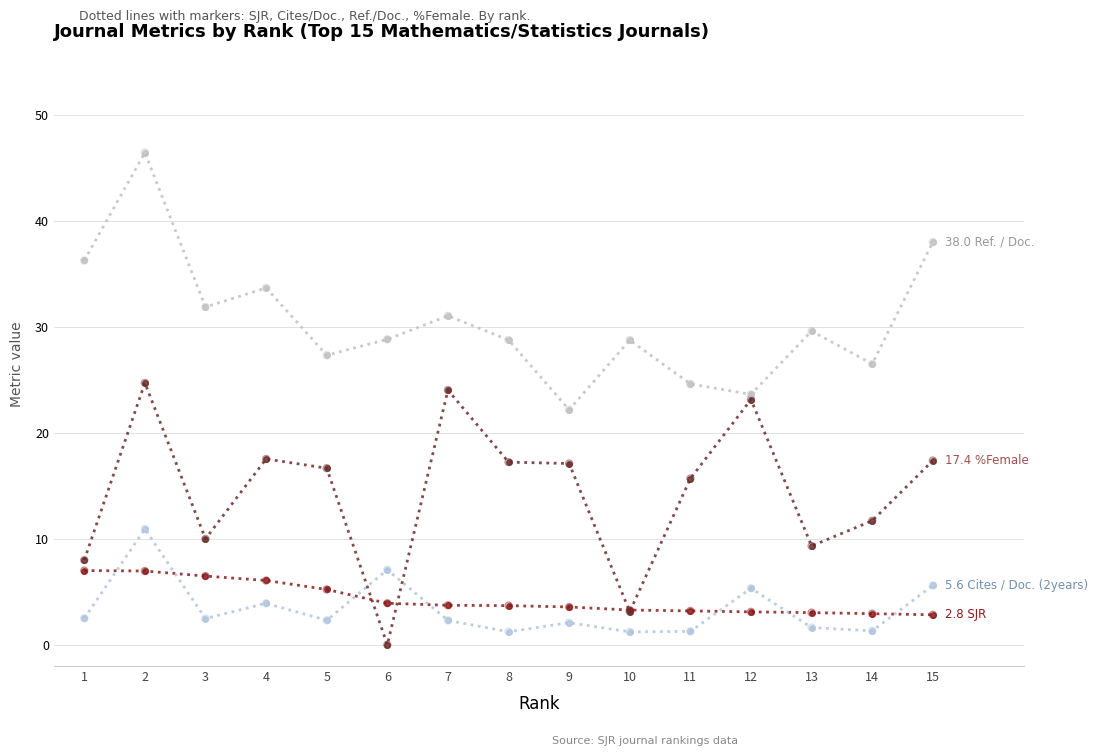

What is the total value across all series at 13?

43.6